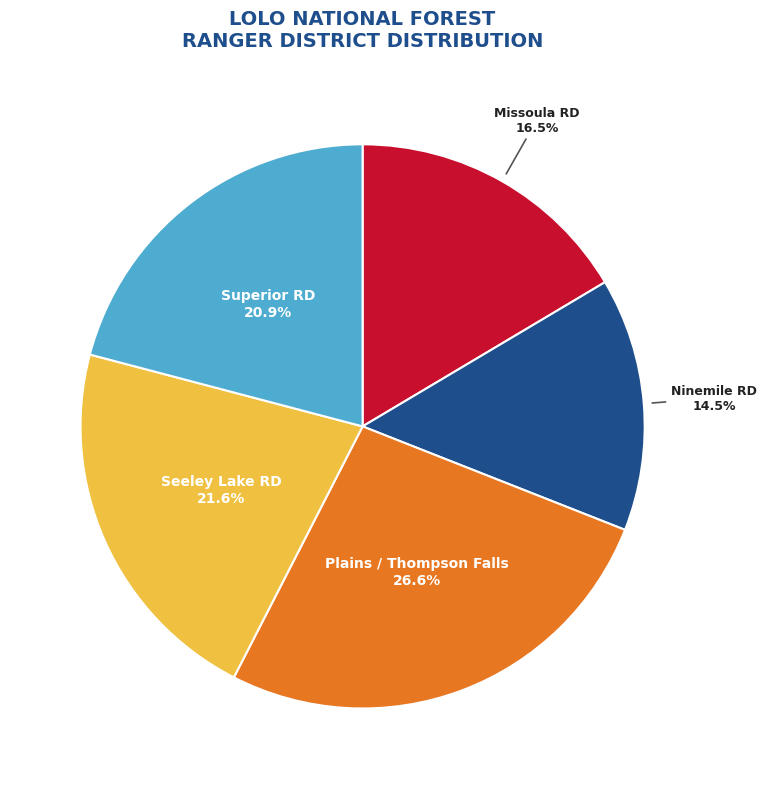

Is there a majority slice in this chart?

No